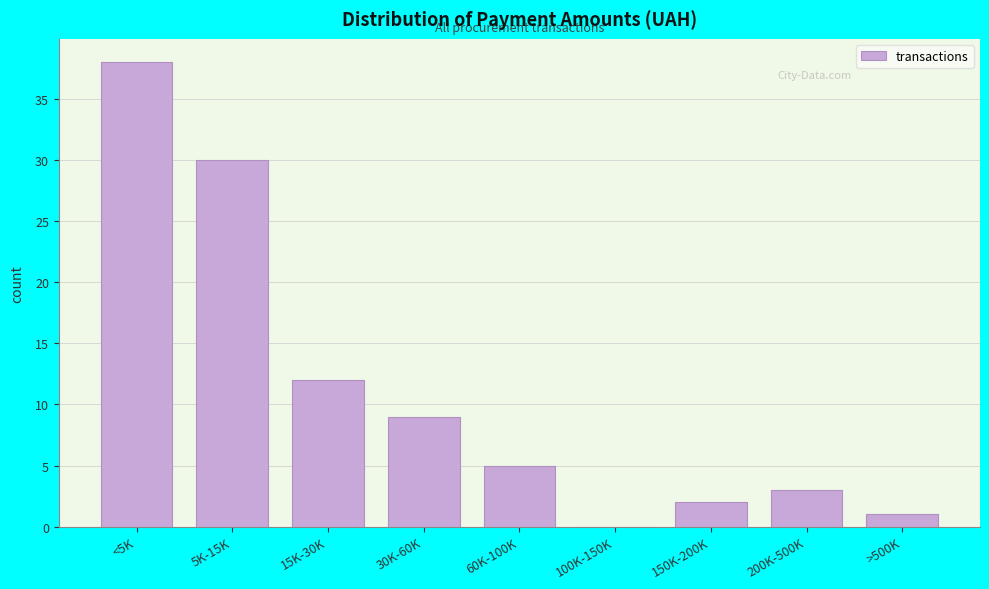

Reading left to right, list all the values displayed in this chart.

<5K=38	5K-15K=30	15K-30K=12	30K-60K=9	60K-100K=5	100K-150K=0	150K-200K=2	200K-500K=3	>500K=1